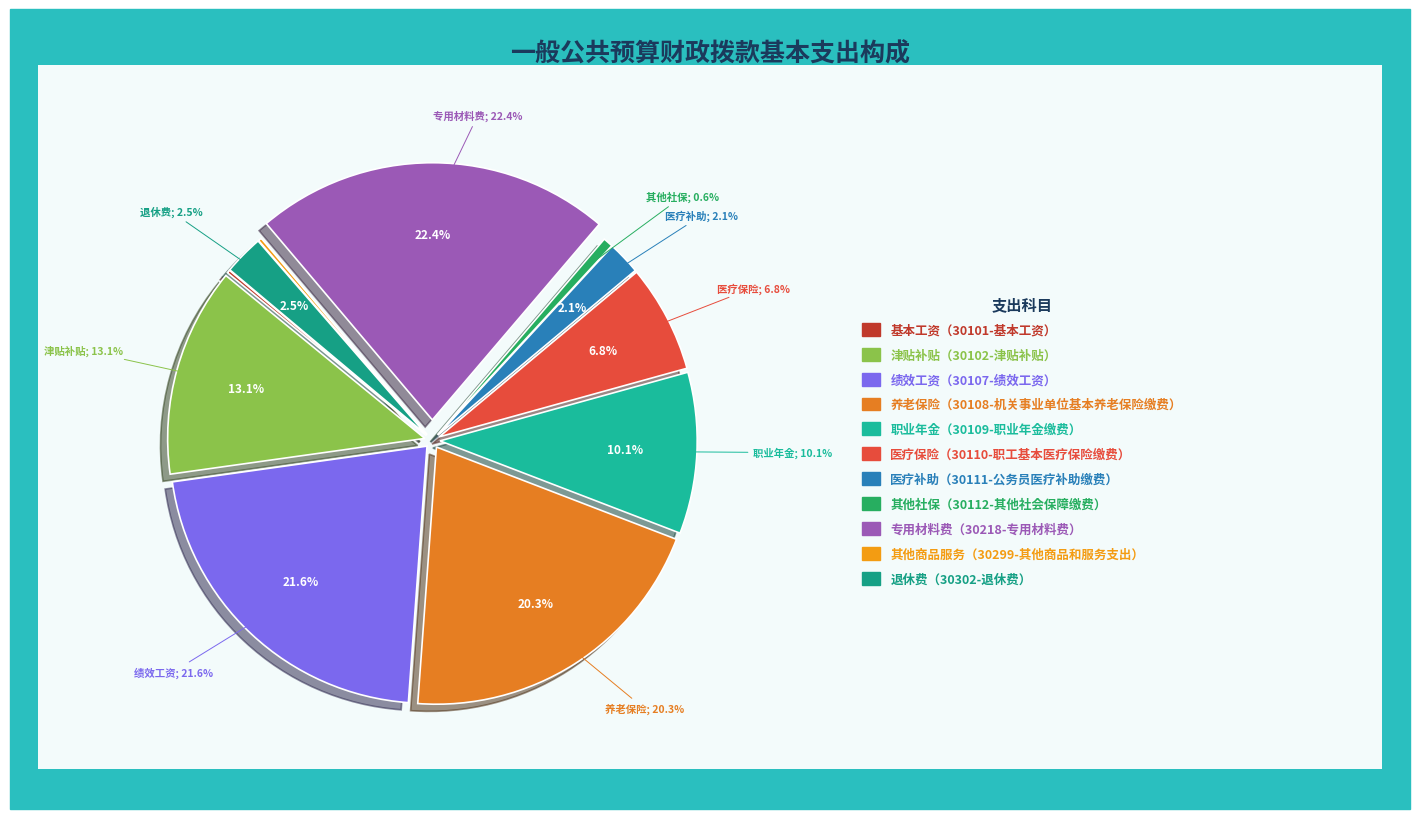

To the nearest percent, what portion does 30218-专用材料费 represent?

22%